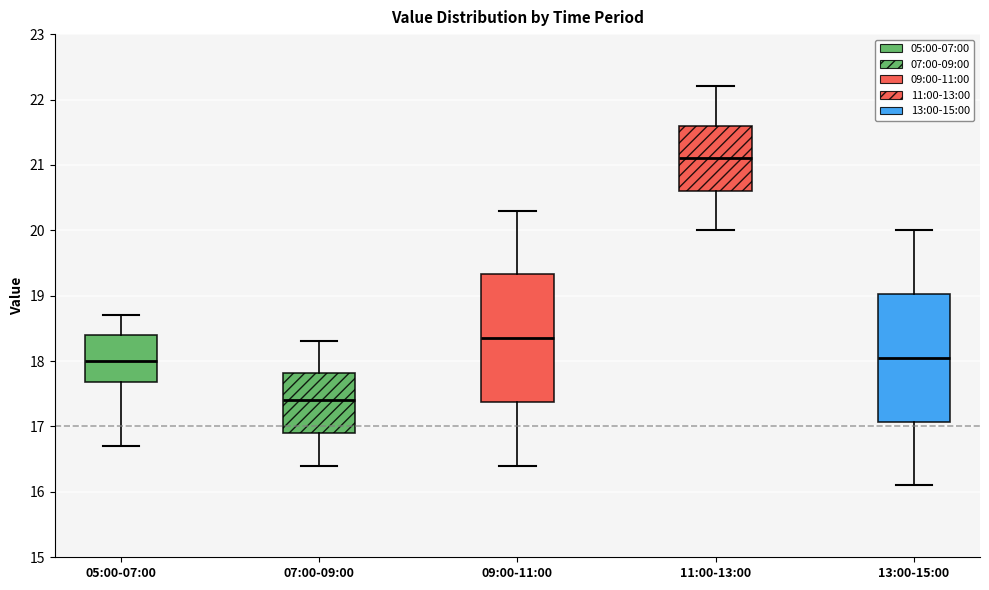

Reading left to right, transcribe this box plot: for each box, give where its median line is, the range the box spans, and where its two whiskers end, as read against the y-axis. The values are not printed on the chart, so give them approximately, as read against the axis.

05:00-07:00: median 18.0, box 17.7 to 18.4, whiskers 16.7 to 18.7
07:00-09:00: median 17.4, box 16.9 to 17.8, whiskers 16.4 to 18.3
09:00-11:00: median 18.4, box 17.4 to 19.3, whiskers 16.4 to 20.3
11:00-13:00: median 21.1, box 20.6 to 21.6, whiskers 20.0 to 22.2
13:00-15:00: median 18.1, box 17.1 to 19.0, whiskers 16.1 to 20.0